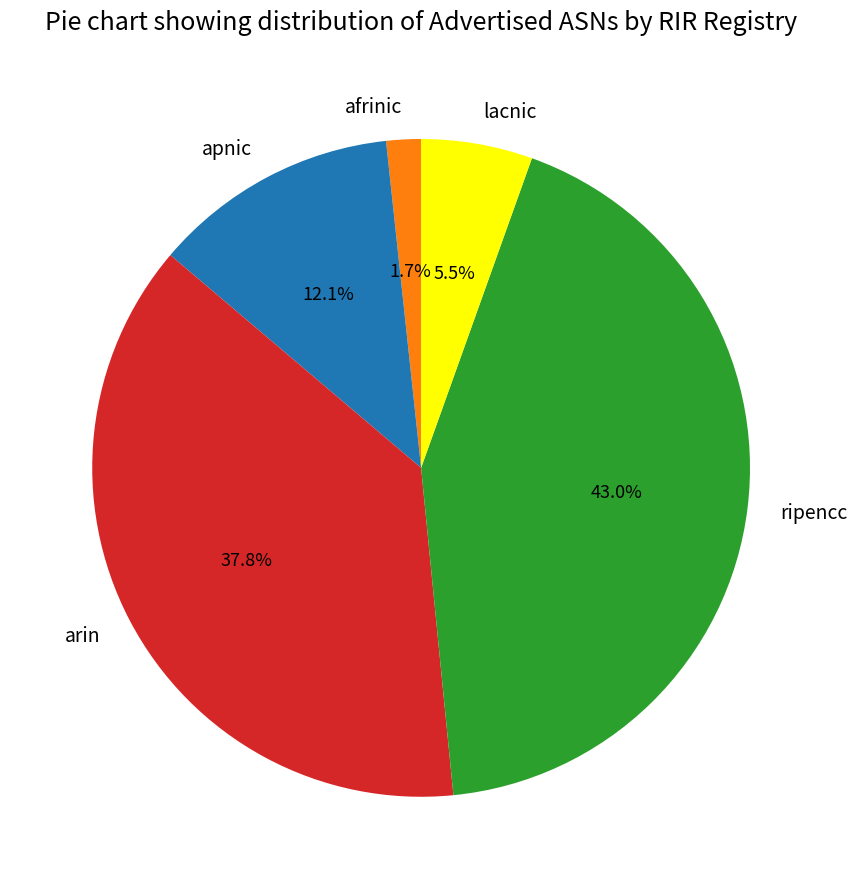

What percentage is the ripencc slice, to the nearest percent?

43%